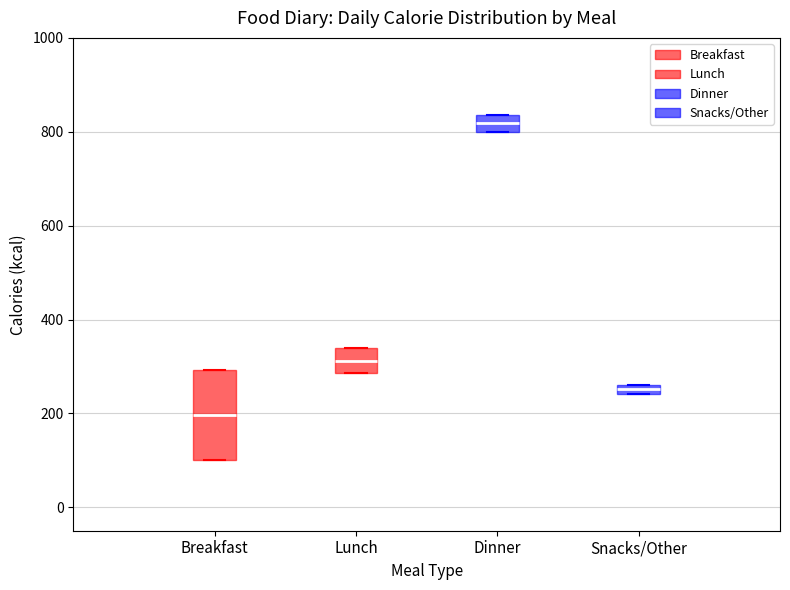

Comparing the boxes themselves (not the whiskers), which one is the tallest?

Breakfast